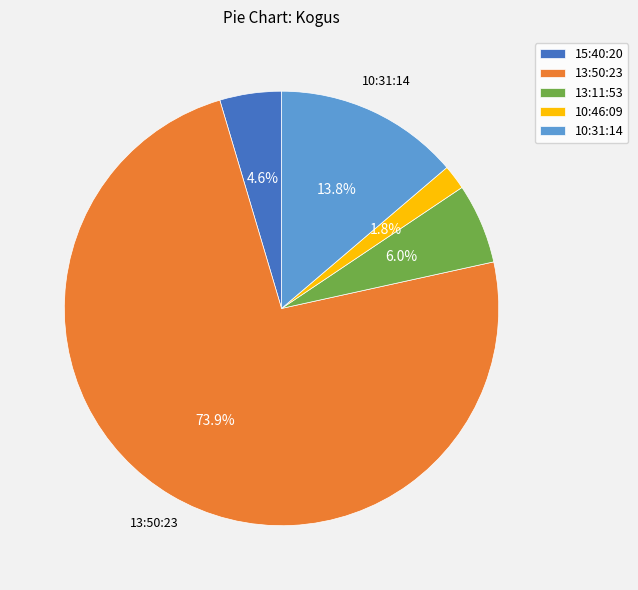

What percentage is NOT represented by 15:40:20?

95.4%